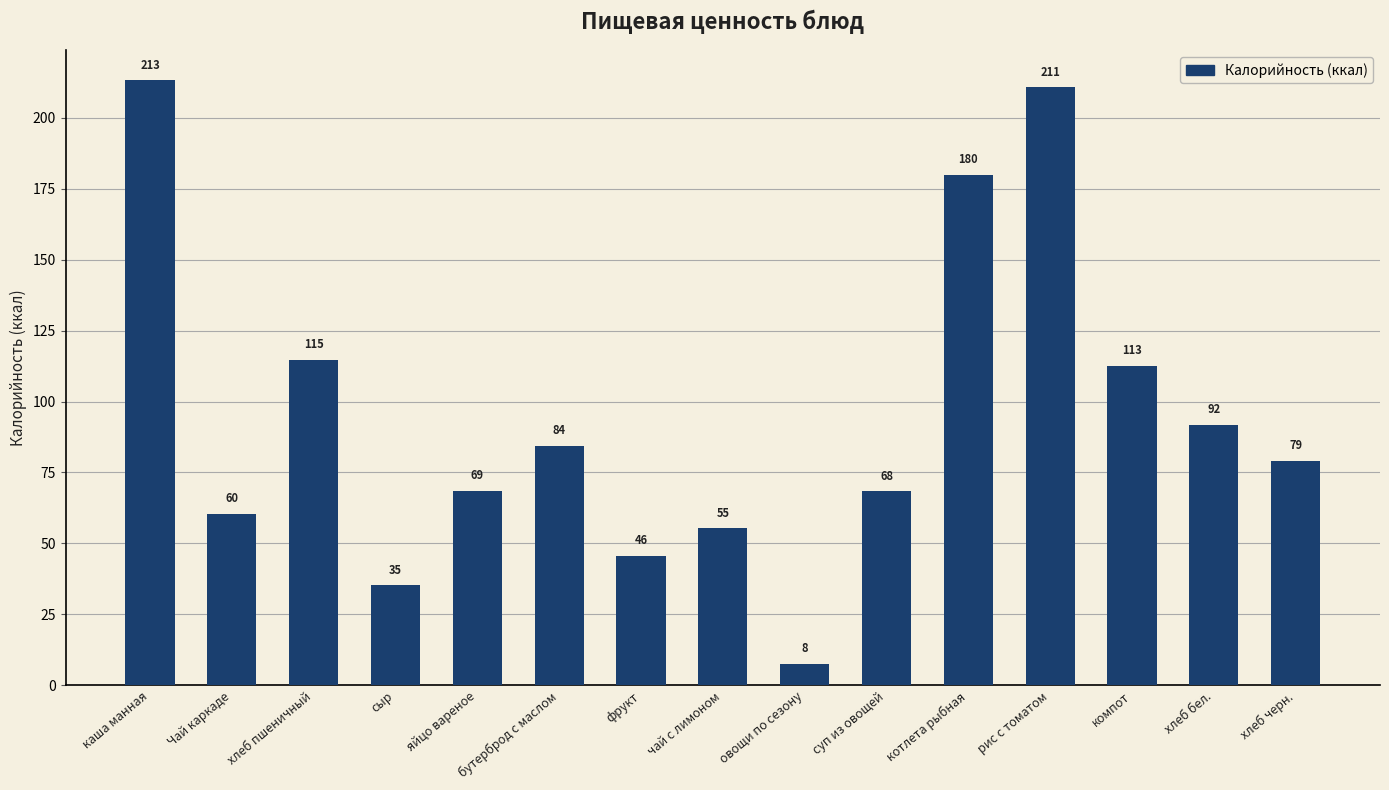

True or false: the data shows 55.4 at чай с лимоном.

True